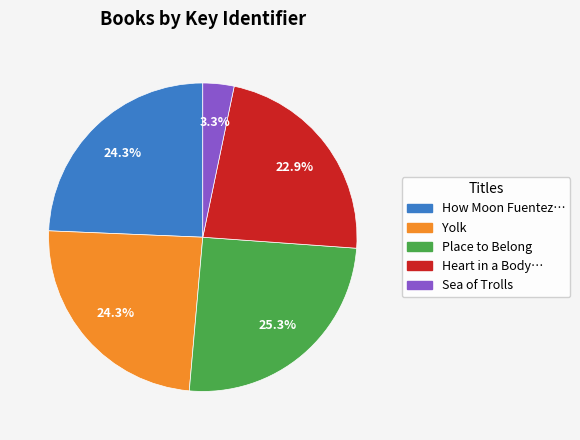

Is there any slice that represents more than half of the pie?

No